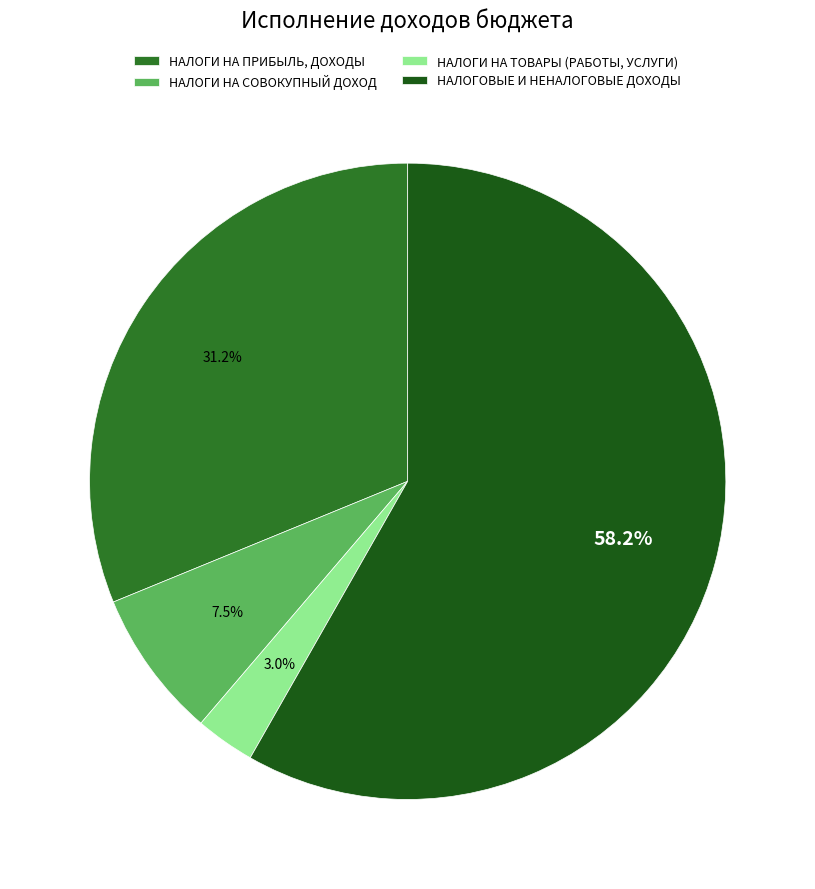

Count the number of slices in the pie.

4